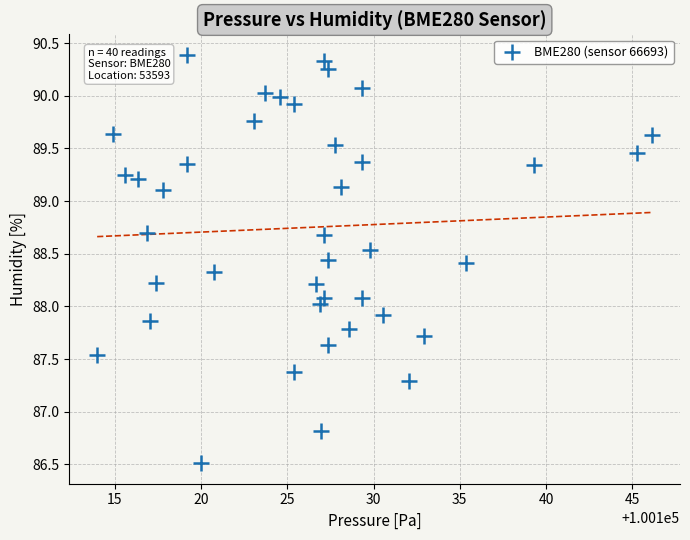

What is the range of X values (max minus min)?

32.2